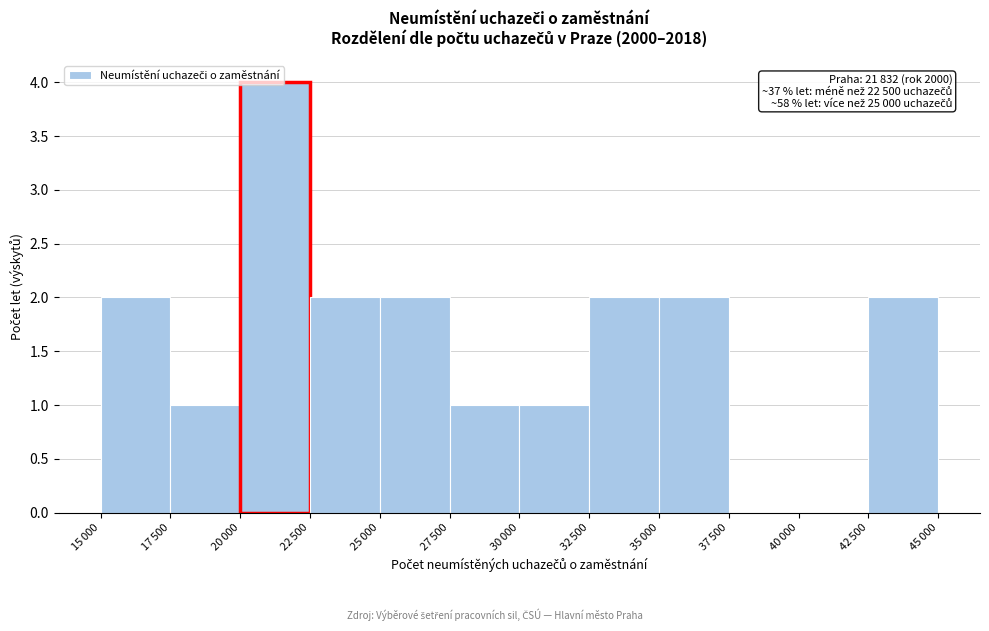

What is the greatest value displayed?

4